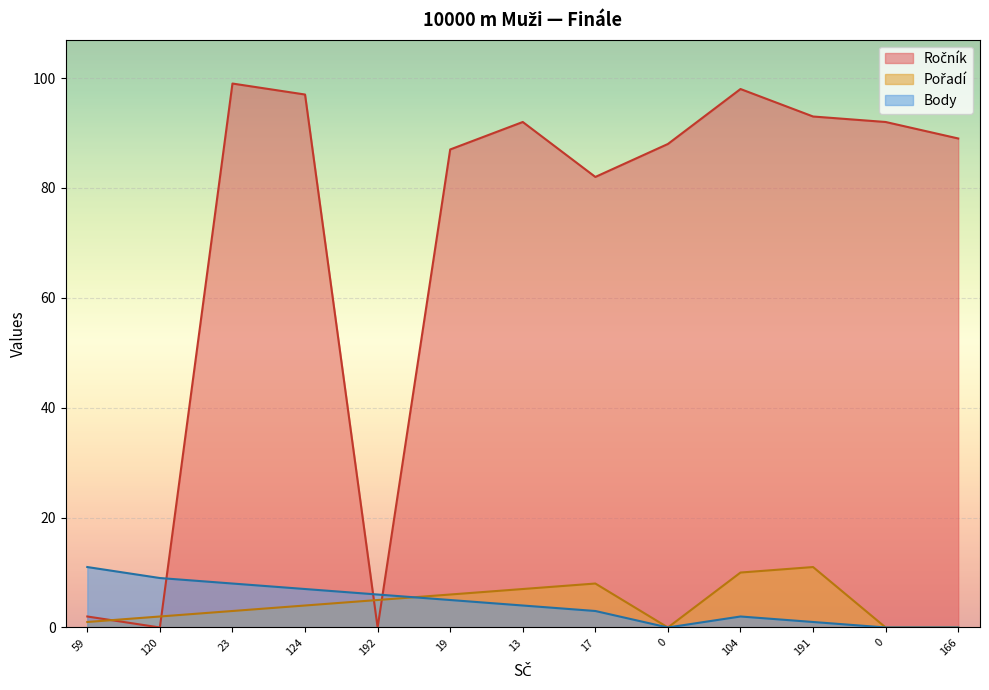

Is it true that Body equals 11 at 192?

False